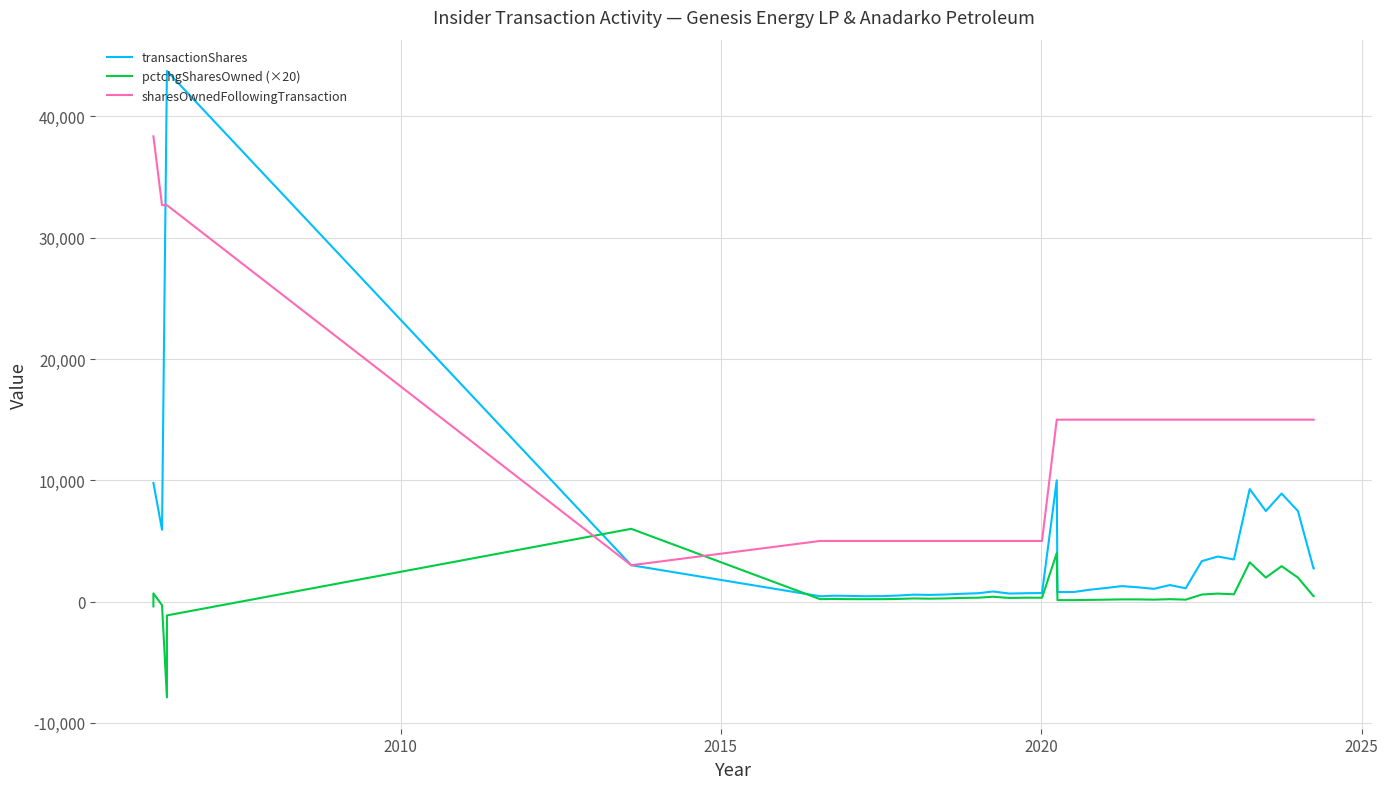

What is the maximum value for pctchgSharesOwned (×20)?

6000